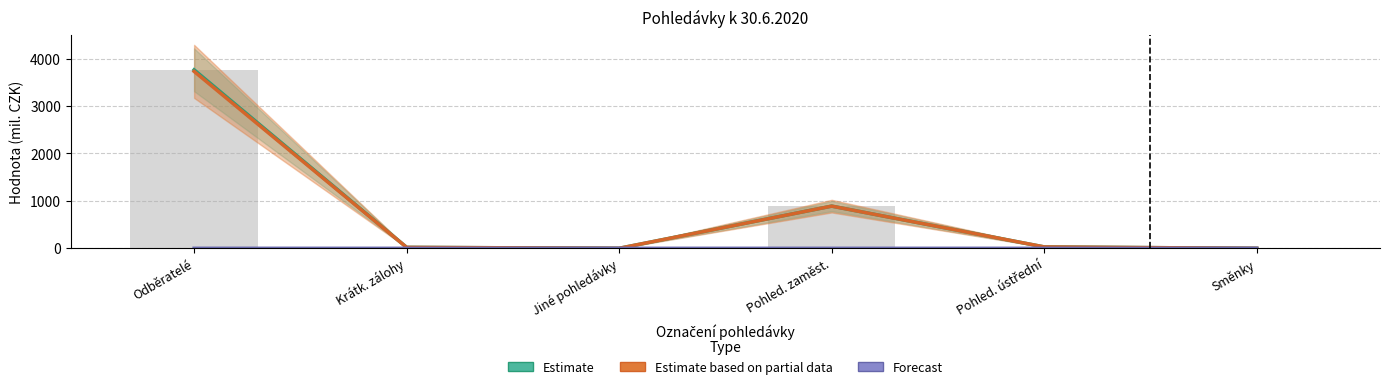

Rank the series by their maximum value, from lowest to highest.

Forecast, Estimate based on partial data, Estimate